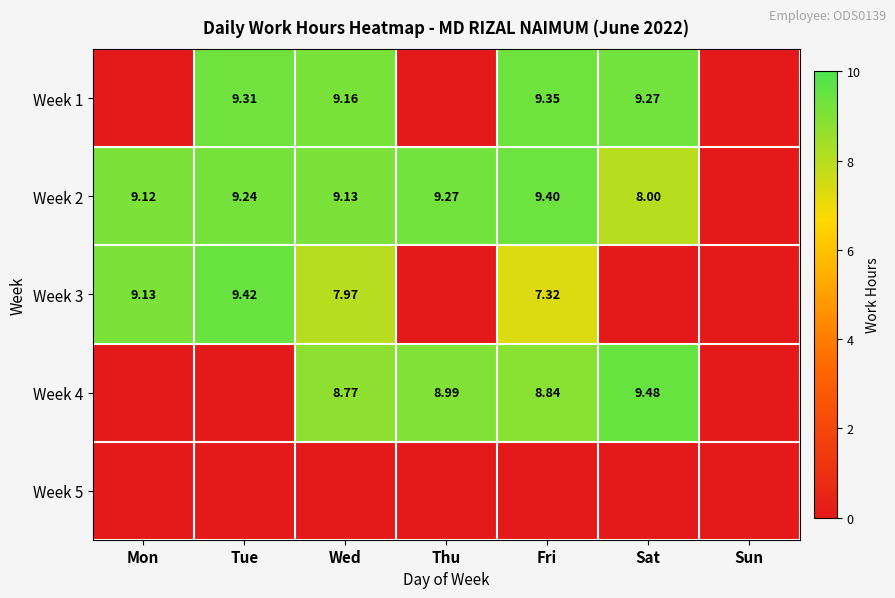

Which category has the highest value in the Week 5 series?

Mon